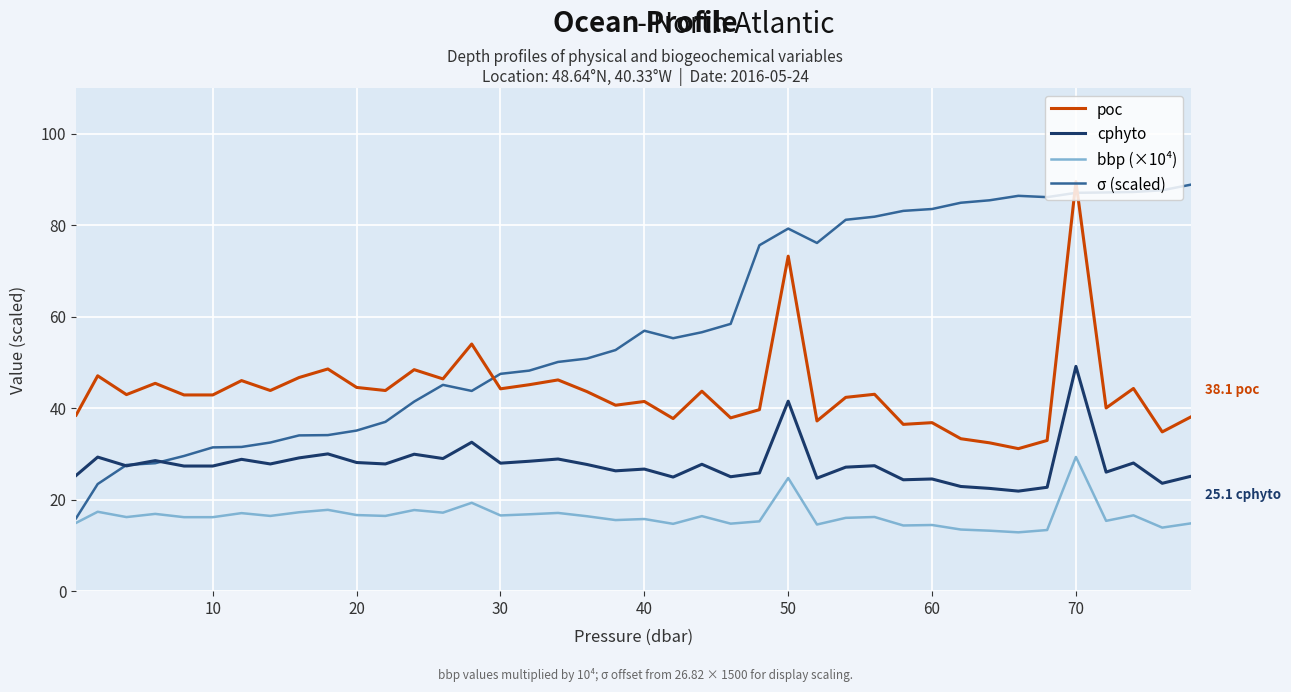

Which series has the largest range (max minus min)?

σ (scaled)